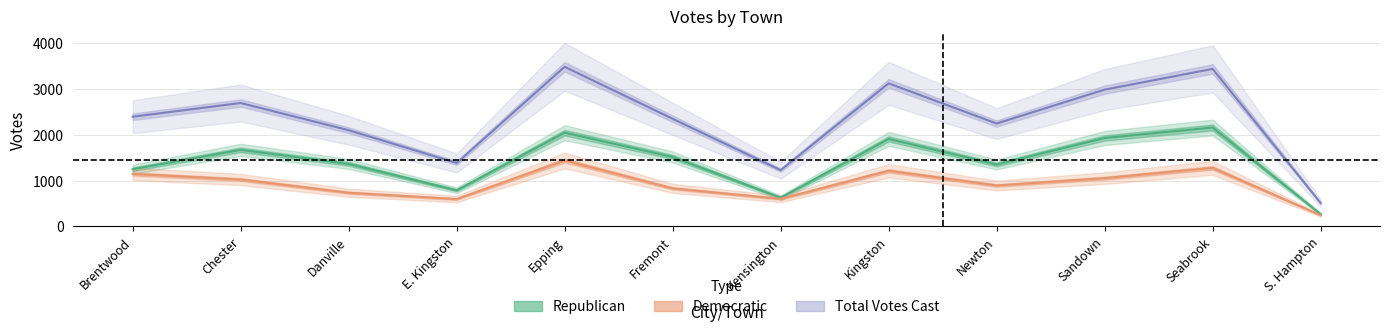

What is the greatest value displayed?

3490